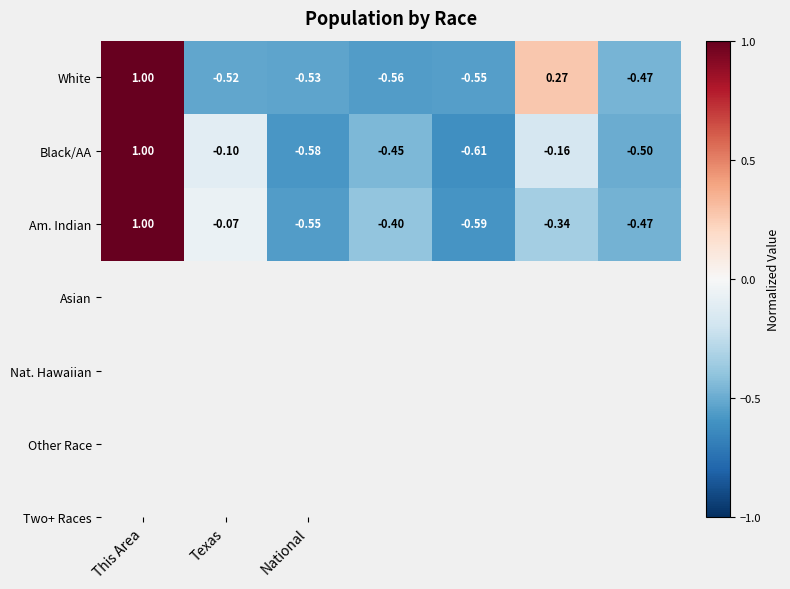

Which series has the largest range (max minus min)?

Black/AA